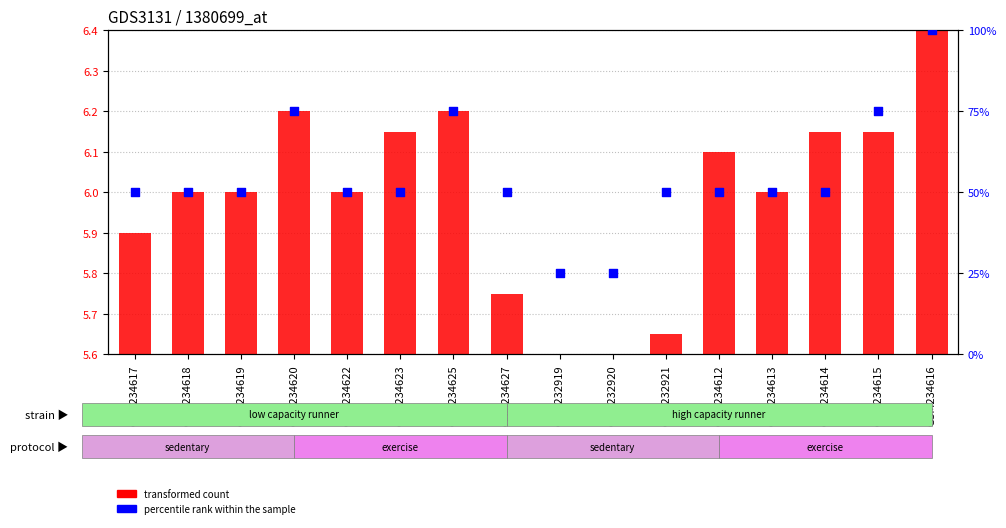

What is the total value across all series at GSM234622?

50.4